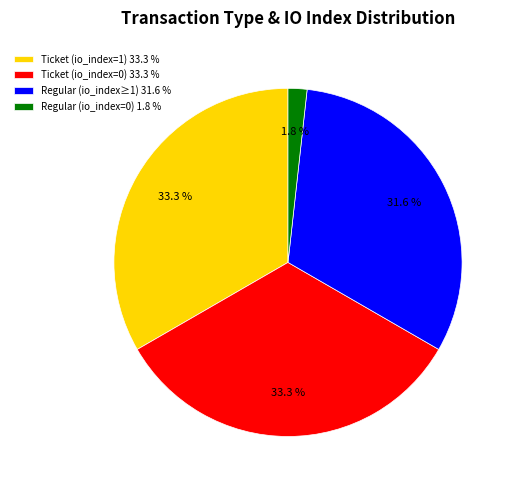

Is Ticket (io_index=0) 33.3 % the majority of the pie?

No